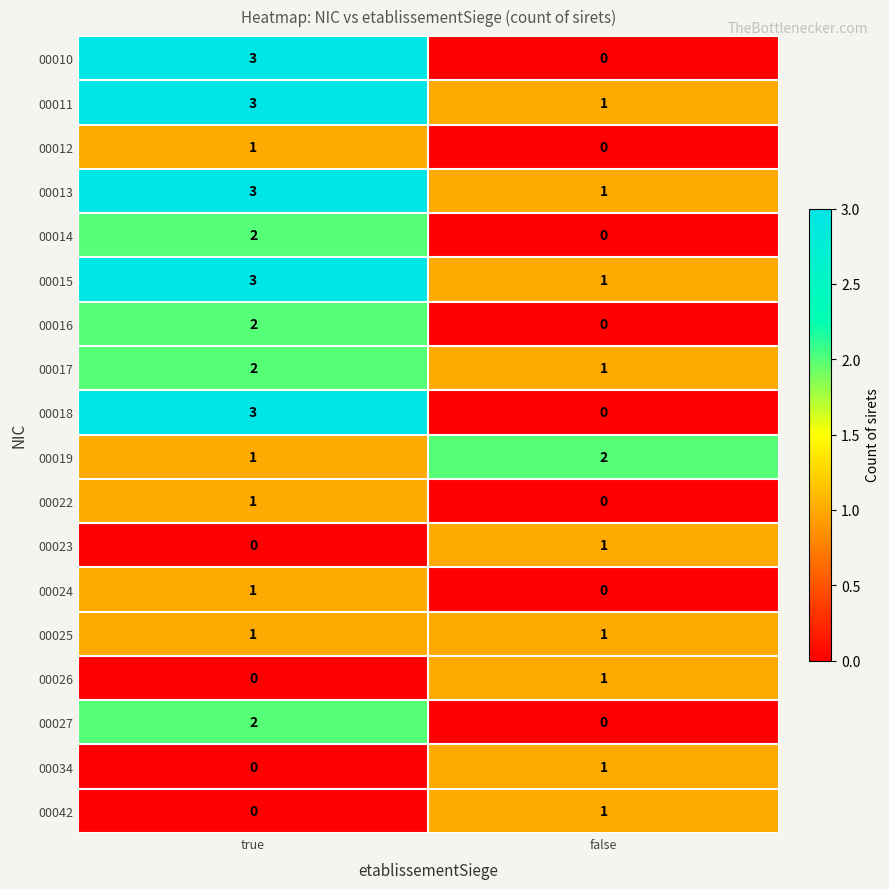

True or false: 00010 has a value of 2 at false.

False